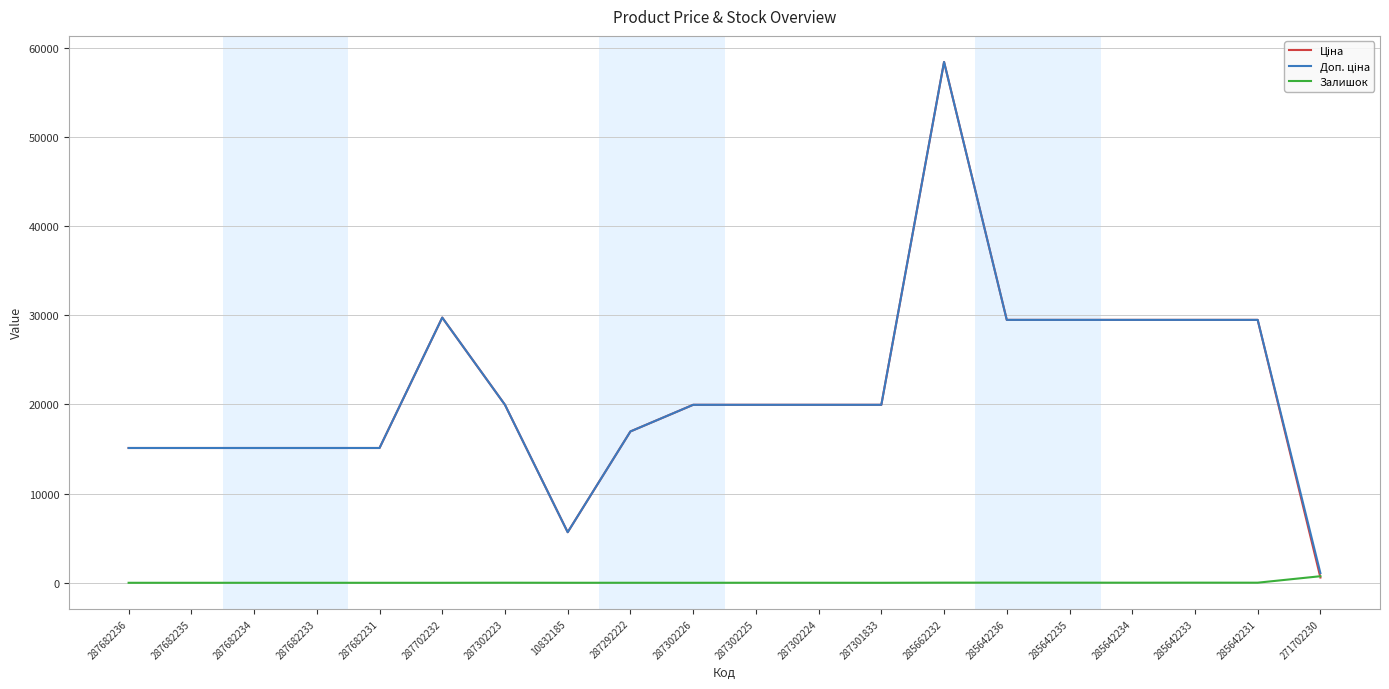

What is the maximum value shown in the chart?

58426.5